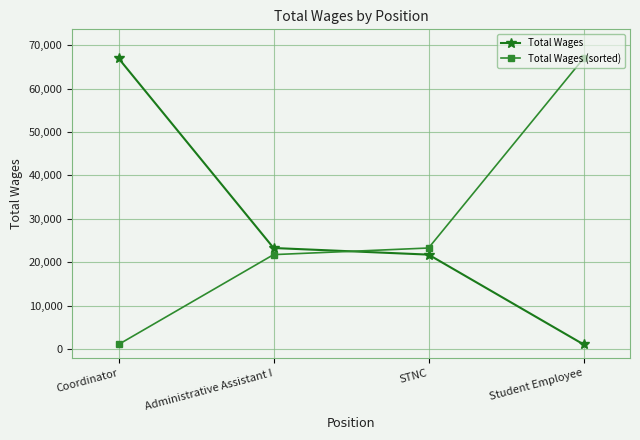

What are all the series names shown in the legend?

Total Wages, Total Wages (sorted)